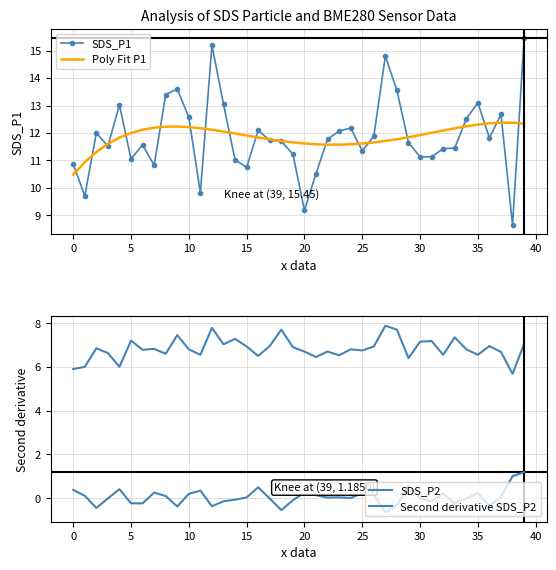

Which series has the largest range (max minus min)?

SDS_P1